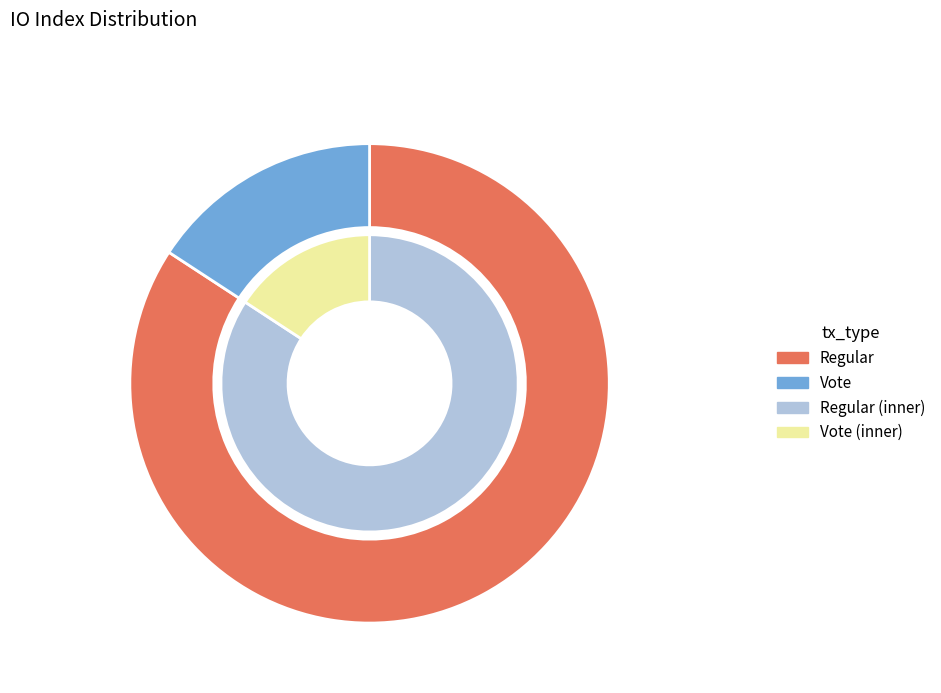

To the nearest percent, what portion does io_index represent?

84%